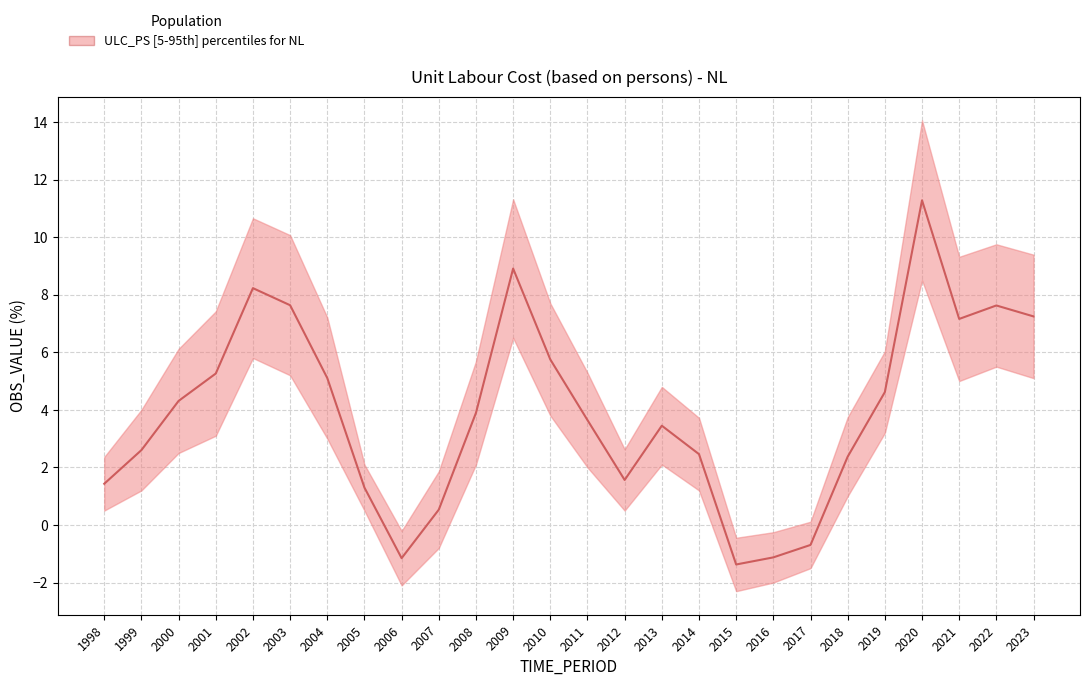

Approximately how many times larger is the value at 1999 compared to 2005?

2.0